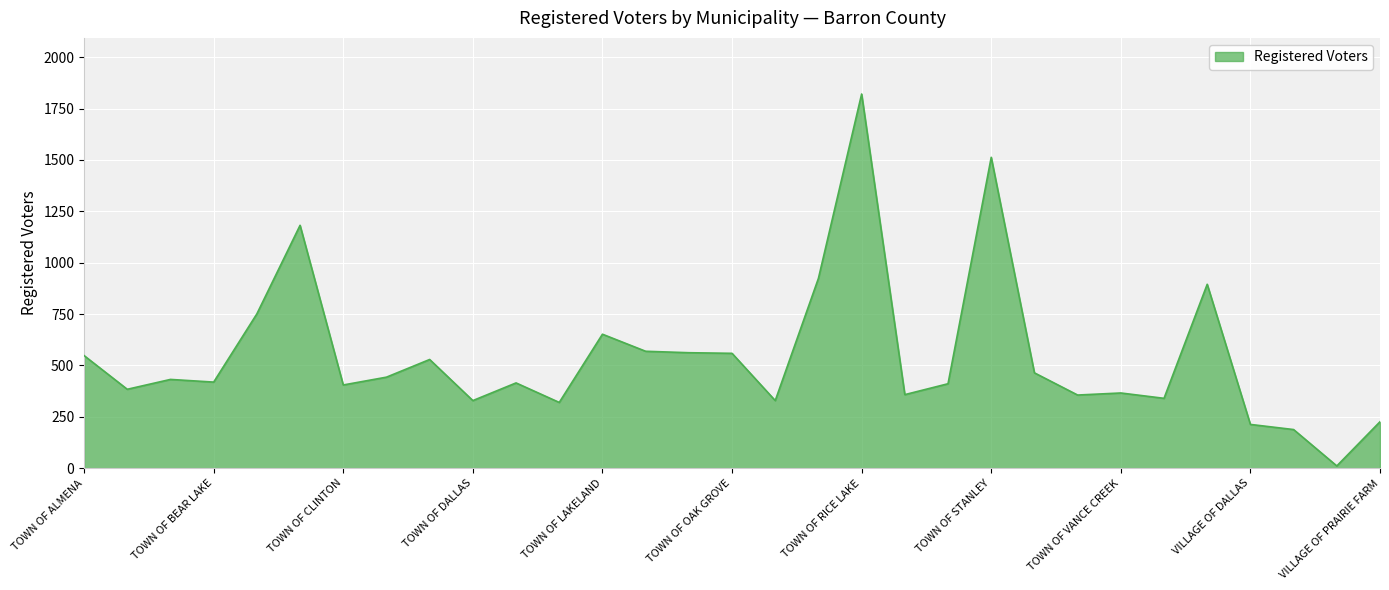

What is the difference between the maximum and minimum values?

1810